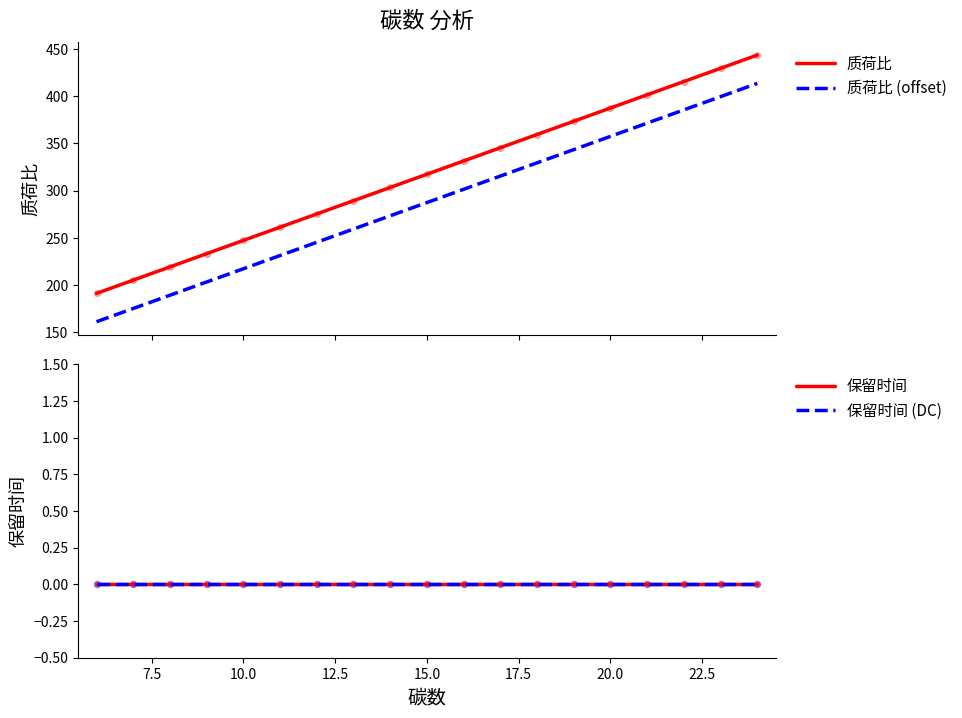

Which series has the widest spread of Y values?

质荷比